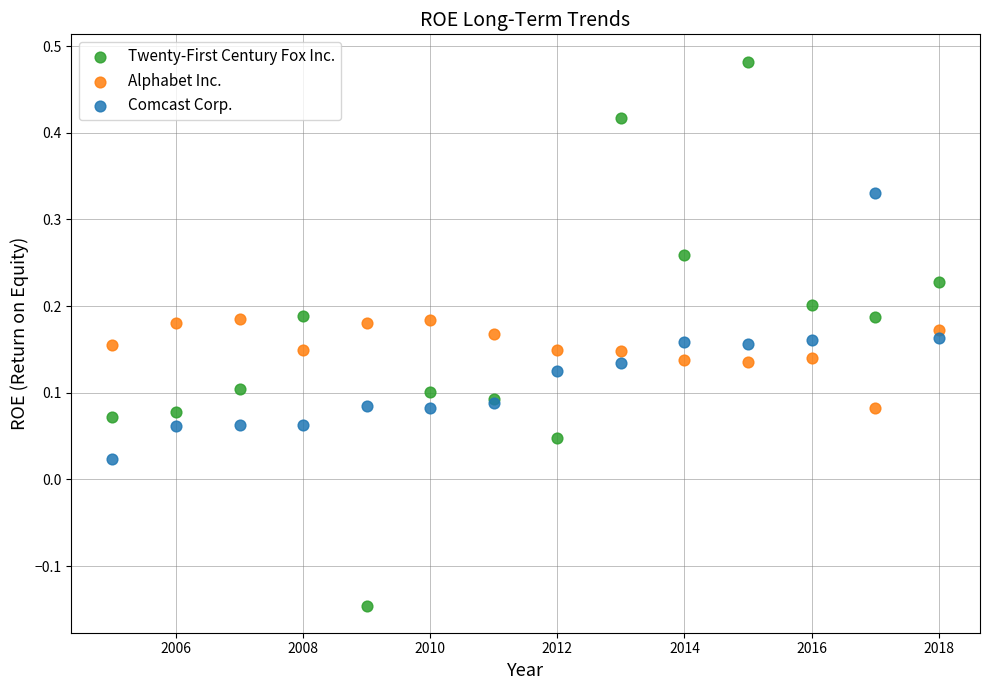

Which series contains the lowest Y value?

Twenty-First Century Fox Inc.